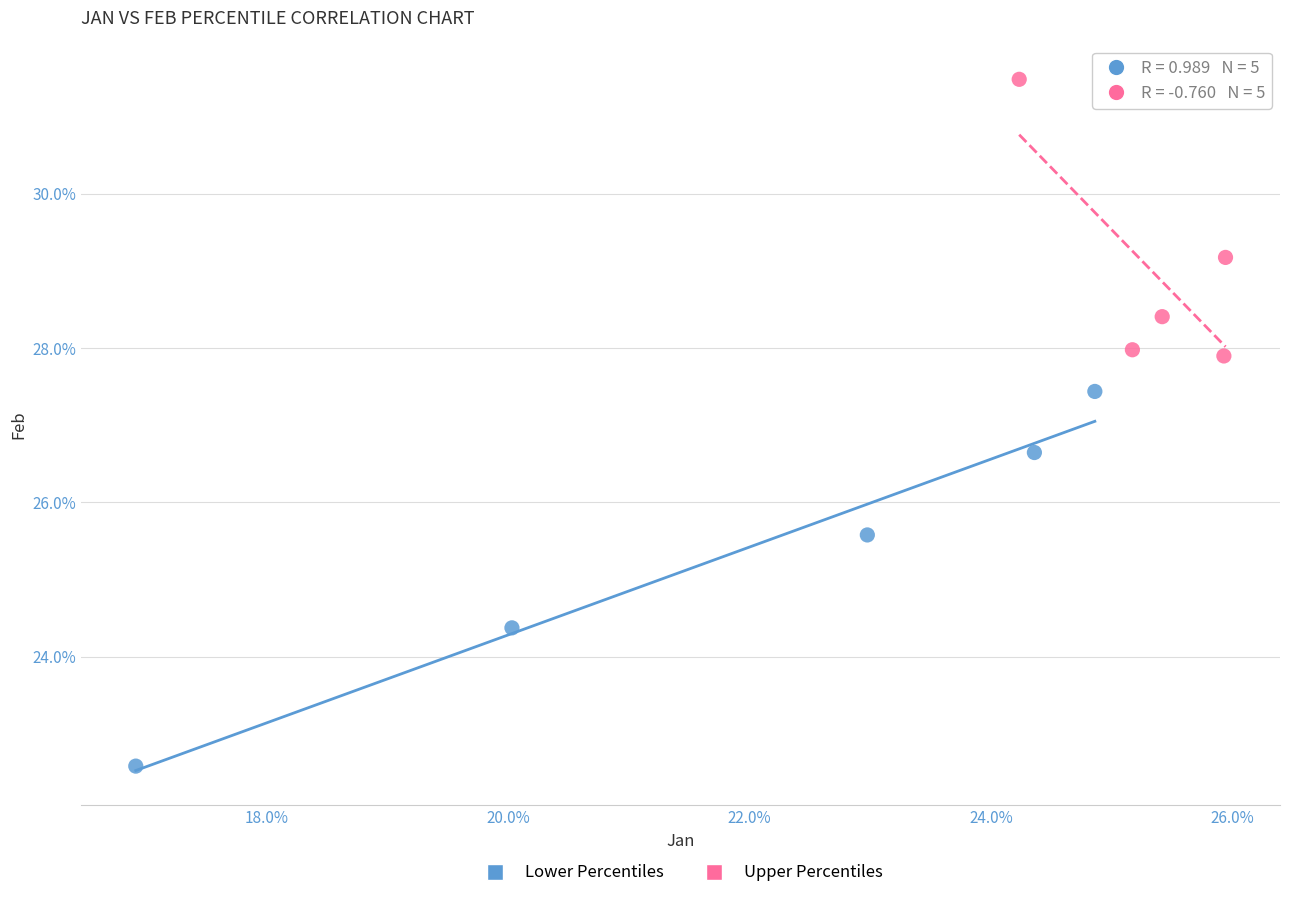

What are all the series names shown in the legend?

Lower Percentiles, Upper Percentiles